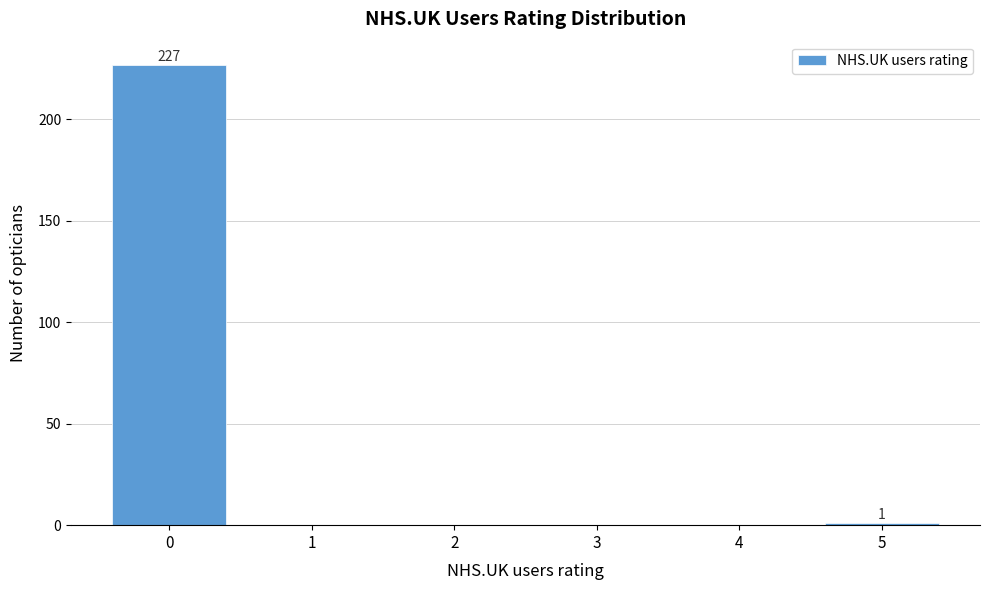

Reading right to left, extract all data points from this chart.

5=1	4=0	3=0	2=0	1=0	0=227